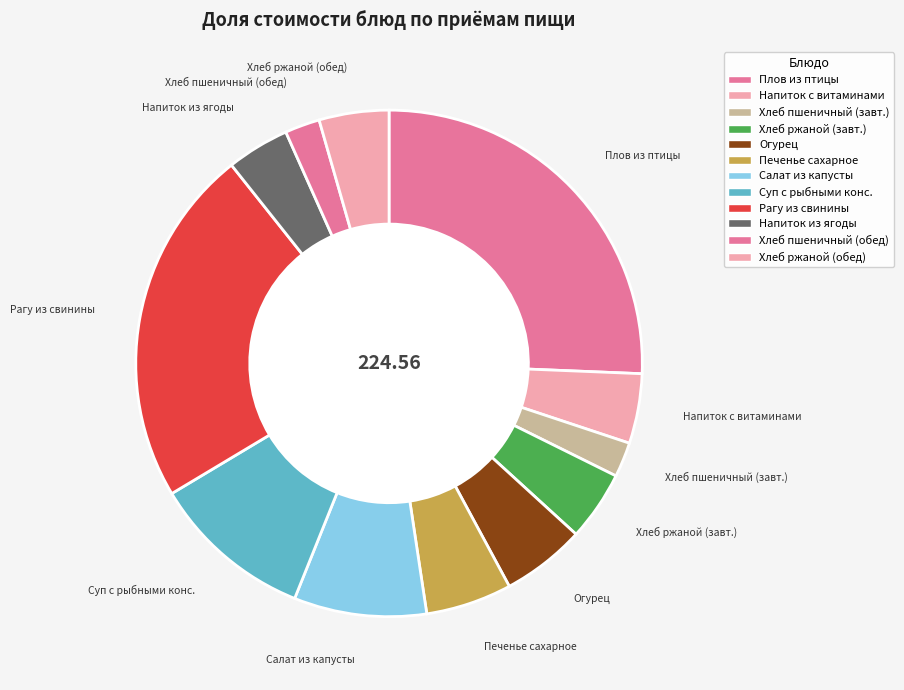

How many slices are in this pie chart?

12